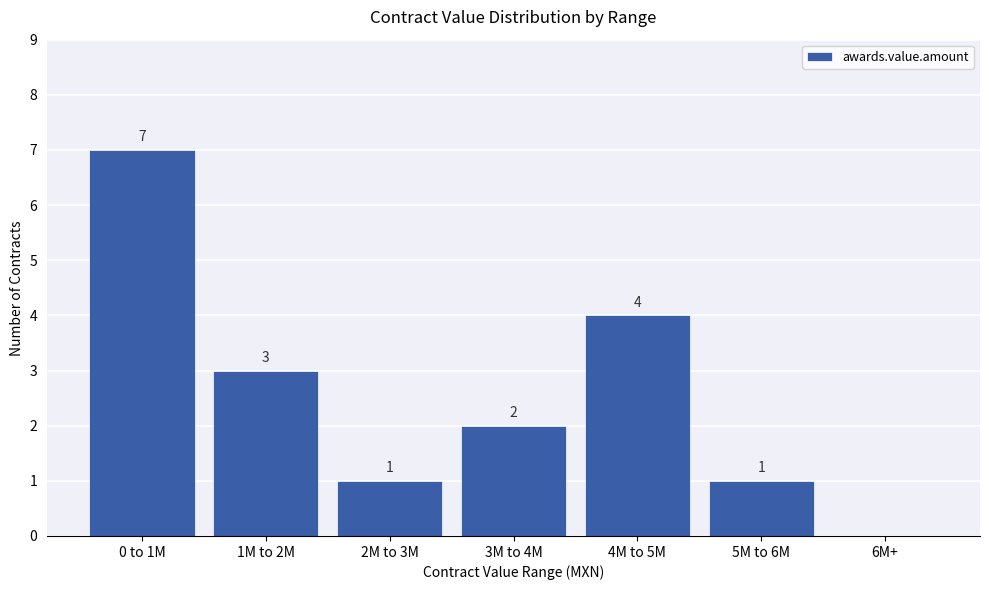

Count the values in the range 1 to 4.

5